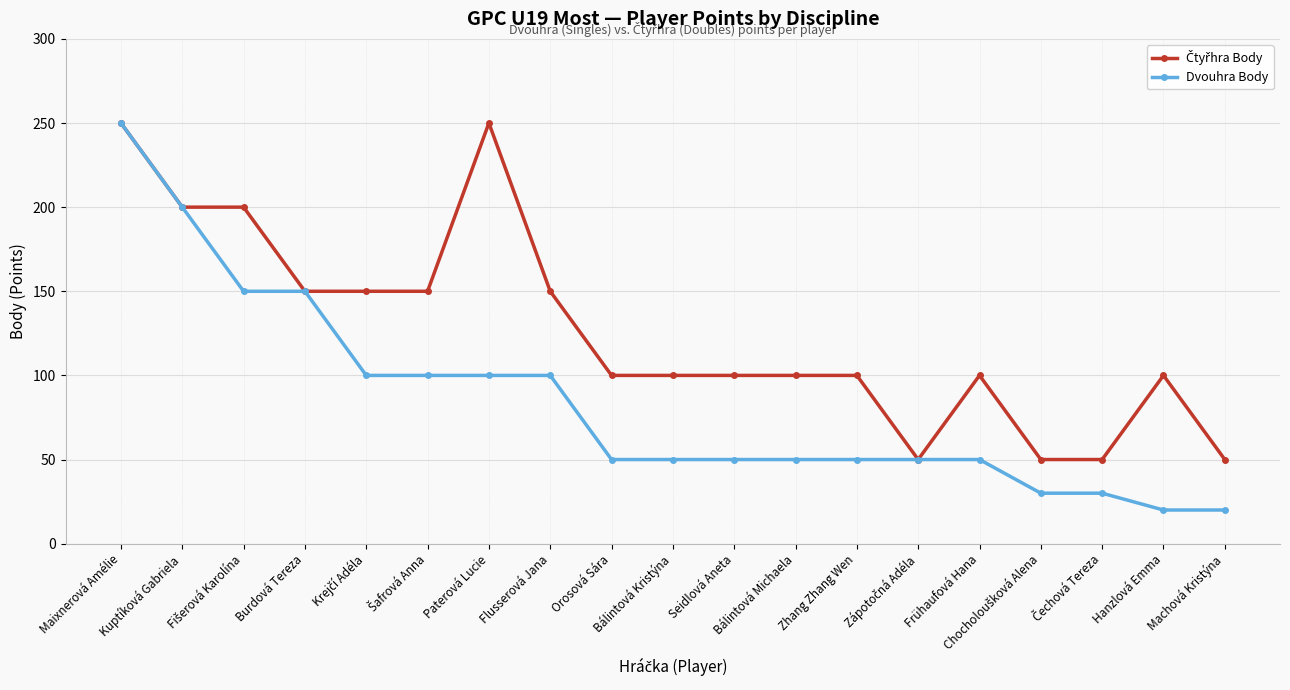

At how many categories does at least one series exceed 159?

4